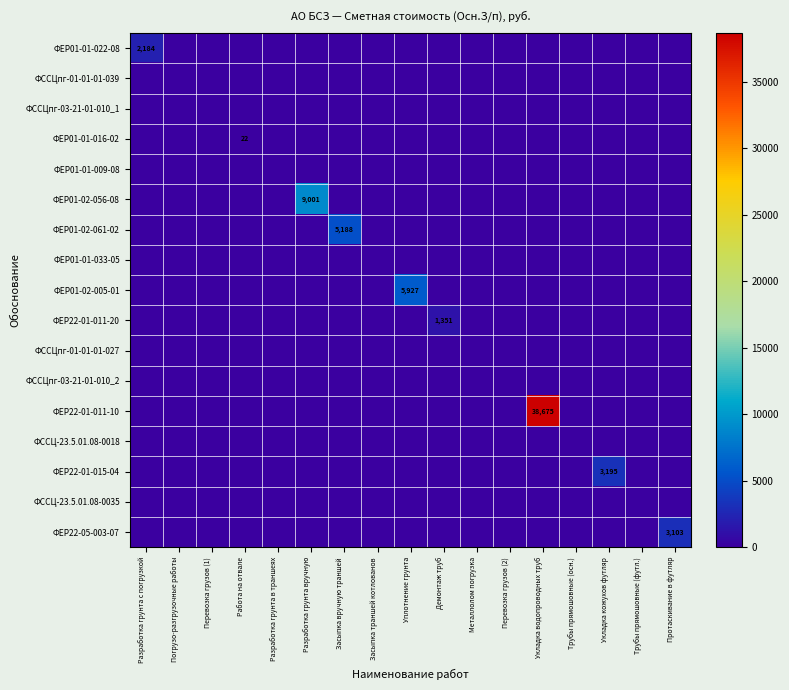

True or false: ФЕР22-01-011-20 has a value of 2253 at Демонтаж труб.

False